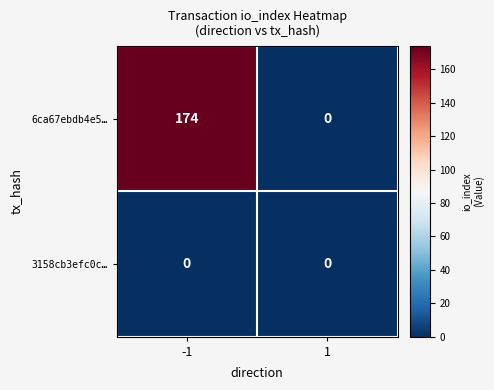

The value of 3158cb3efc0c… at 1 is 0. True or false?

True